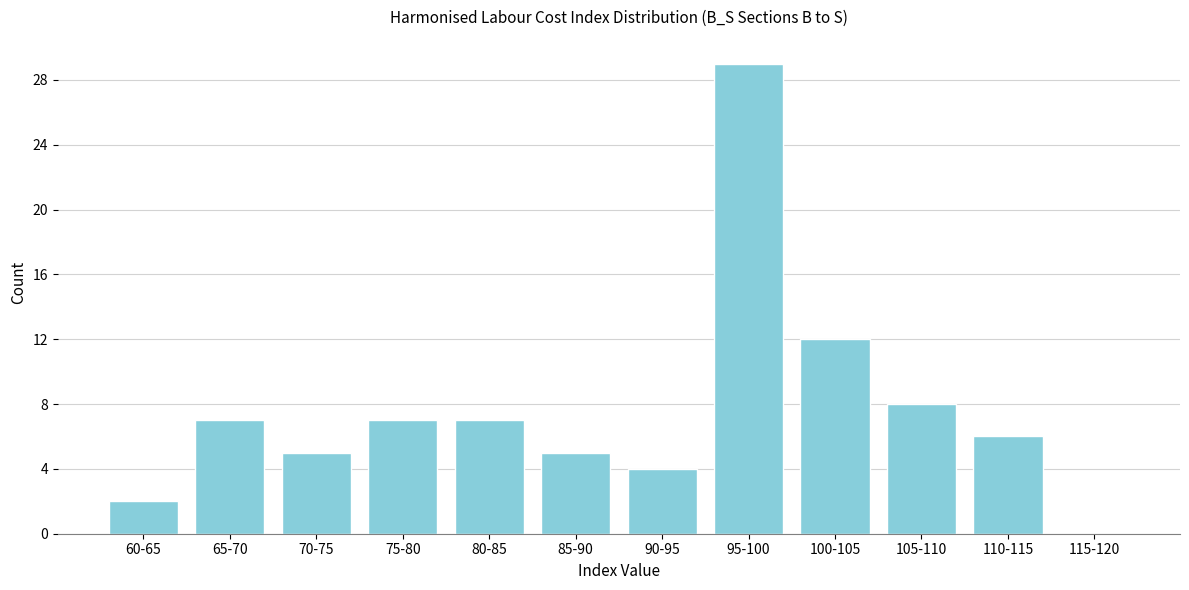

Reading left to right, transcribe all the data shown in this chart.

60-65=2	65-70=7	70-75=5	75-80=7	80-85=7	85-90=5	90-95=4	95-100=29	100-105=12	105-110=8	110-115=6	115-120=0